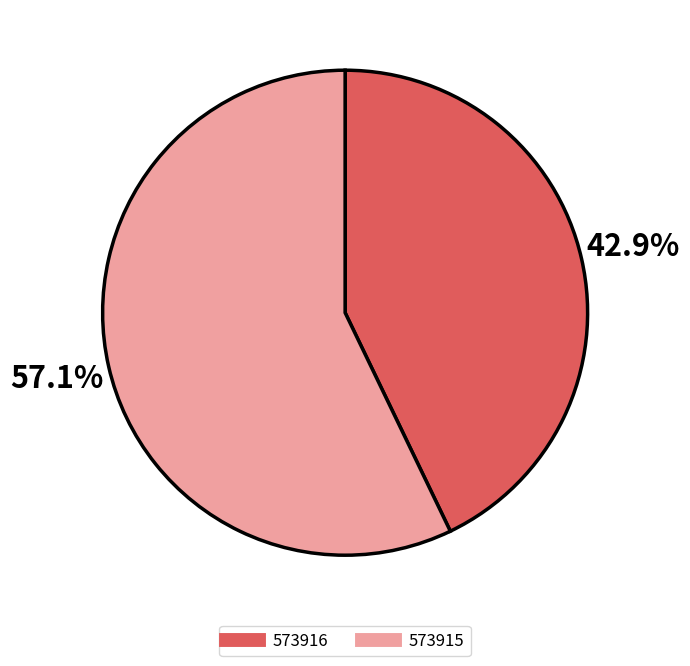

Does any single category account for the majority?

Yes